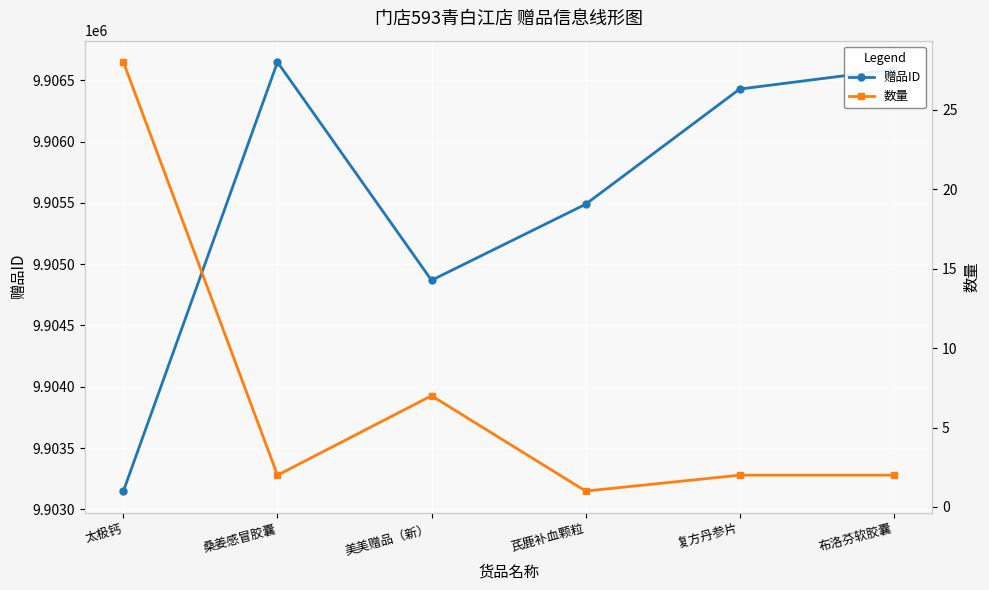

Reading right to left, transcribe all the data shown in this chart.

赠品ID: 9906589	9906429	9905489	9904869	9906649	9903149
数量: 2	2	1	7	2	28